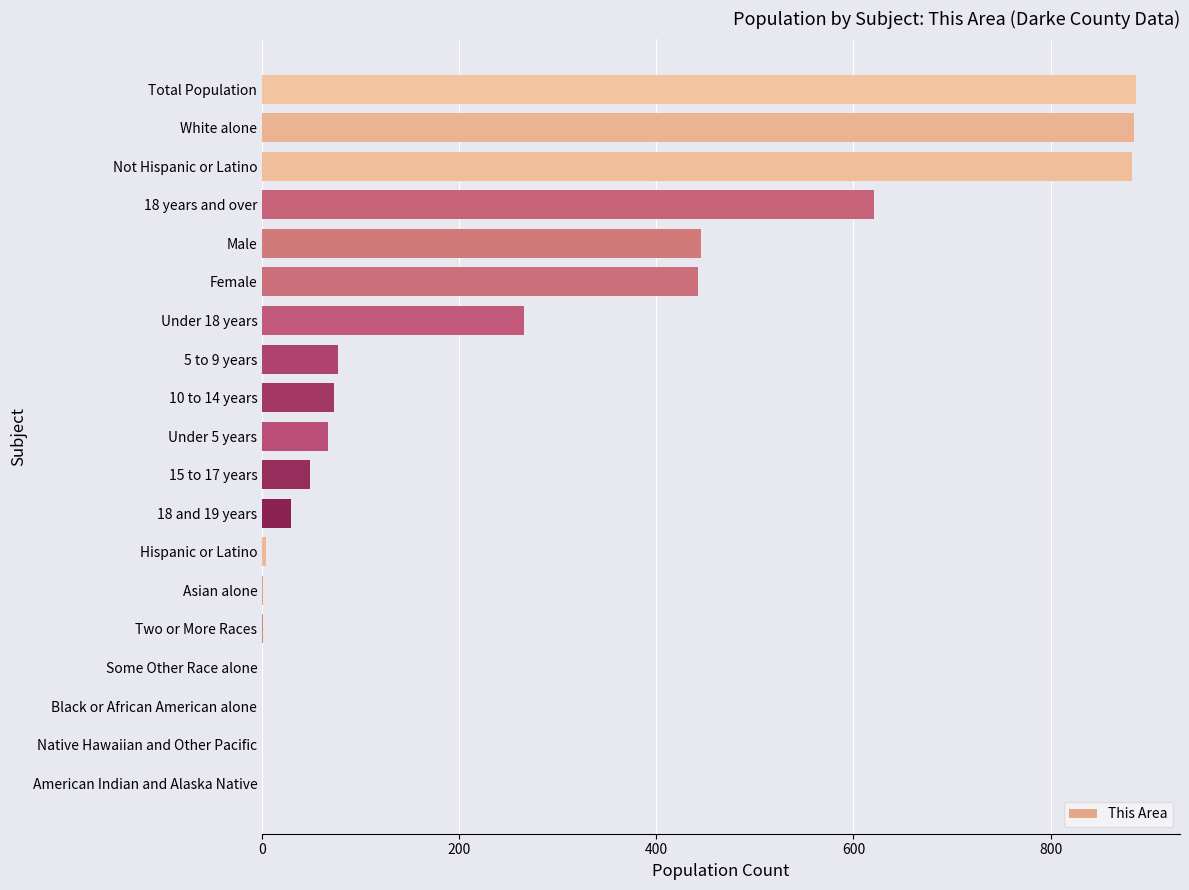

True or false: the data shows -414 at Native Hawaiian and Other Pacific.

False